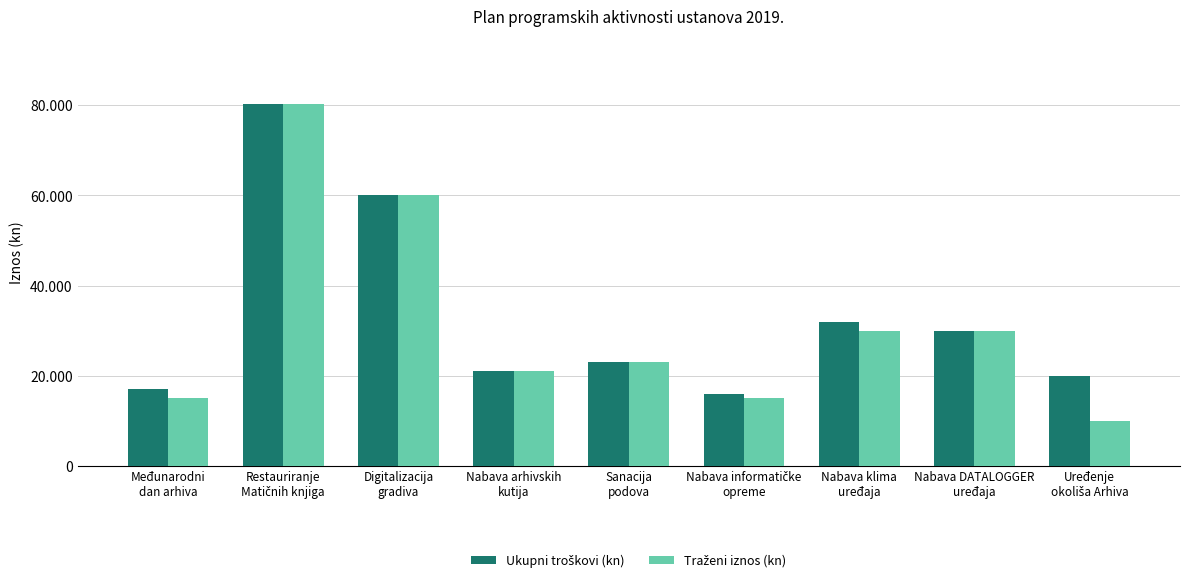

Are the bars grouped side by side (vs. stacked)?

Yes